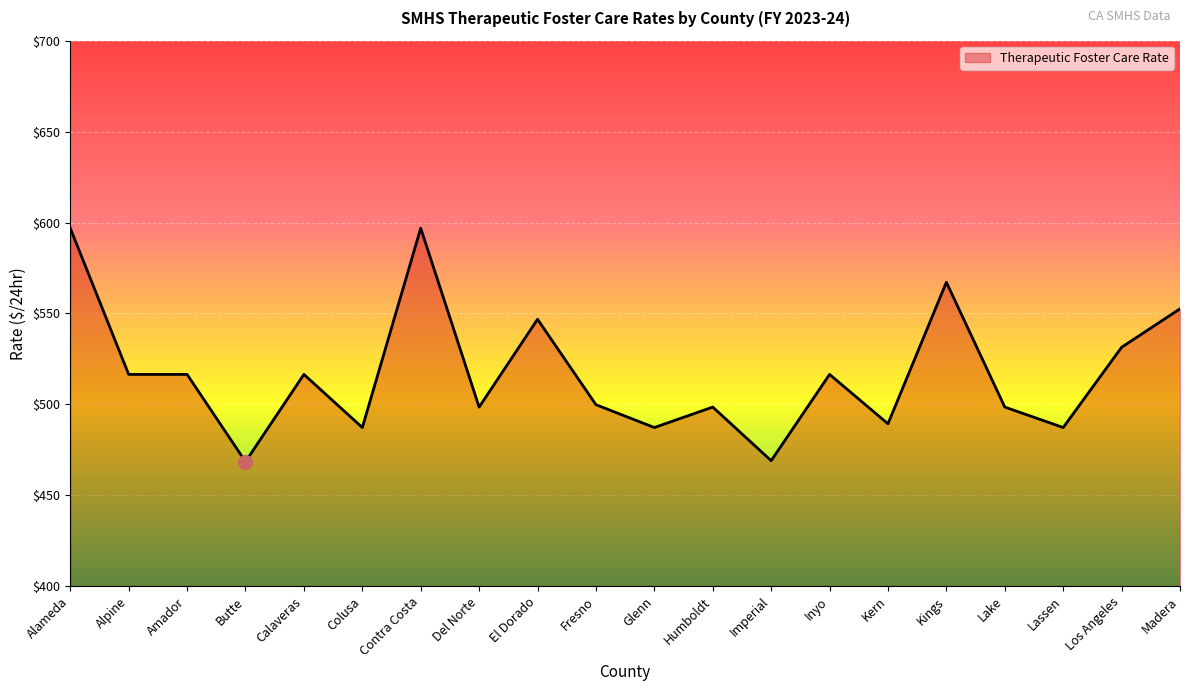

What is the change in value from Butte to Fresno?

+31.3